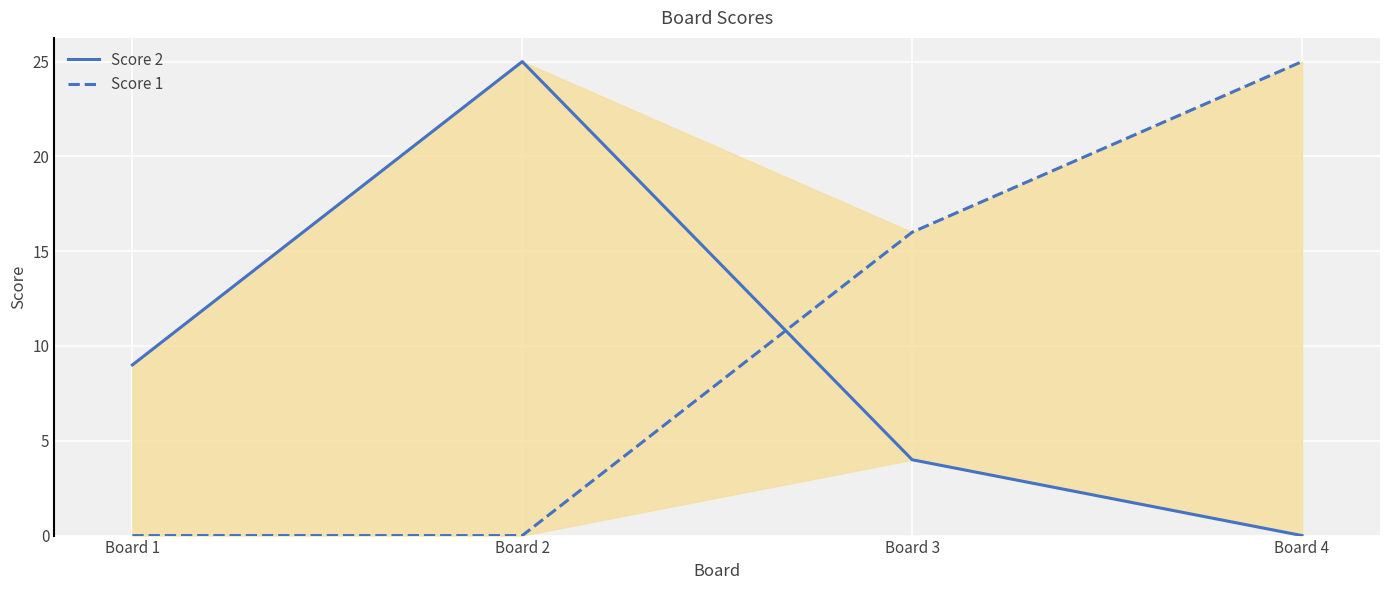

How many values in the Score 1 series exceed 16?

1